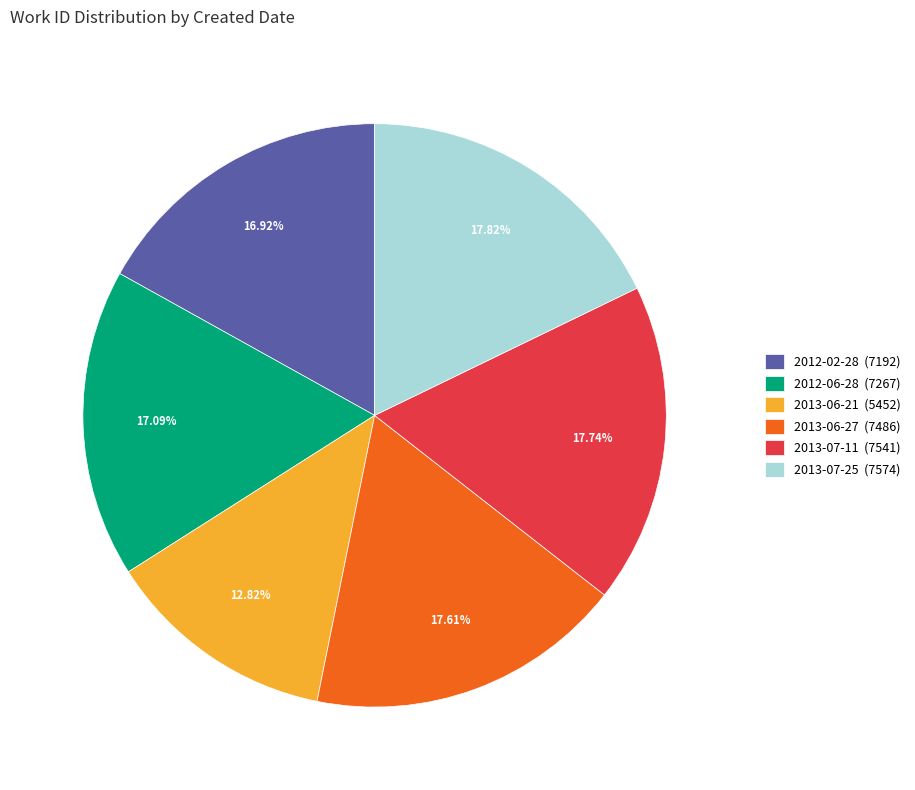

Does 2013-06-27 represent more than half of the total?

No